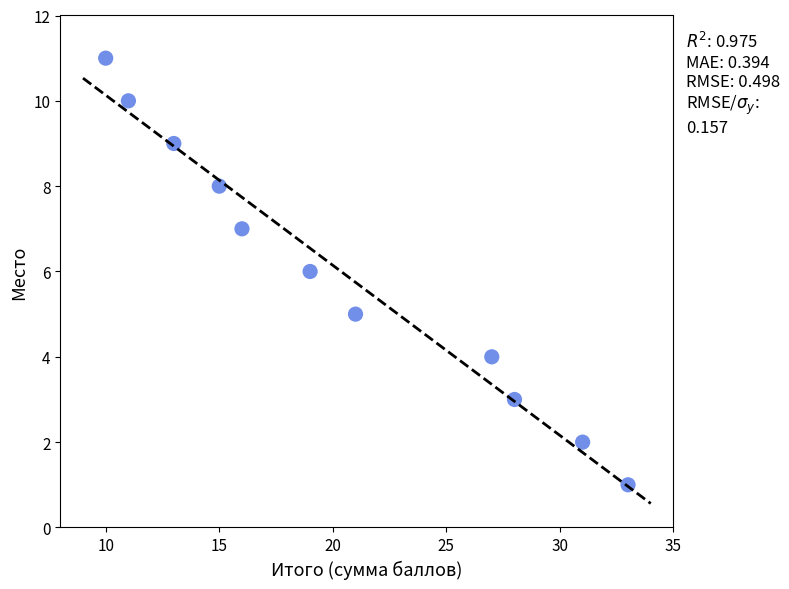

What is the average X value?

20